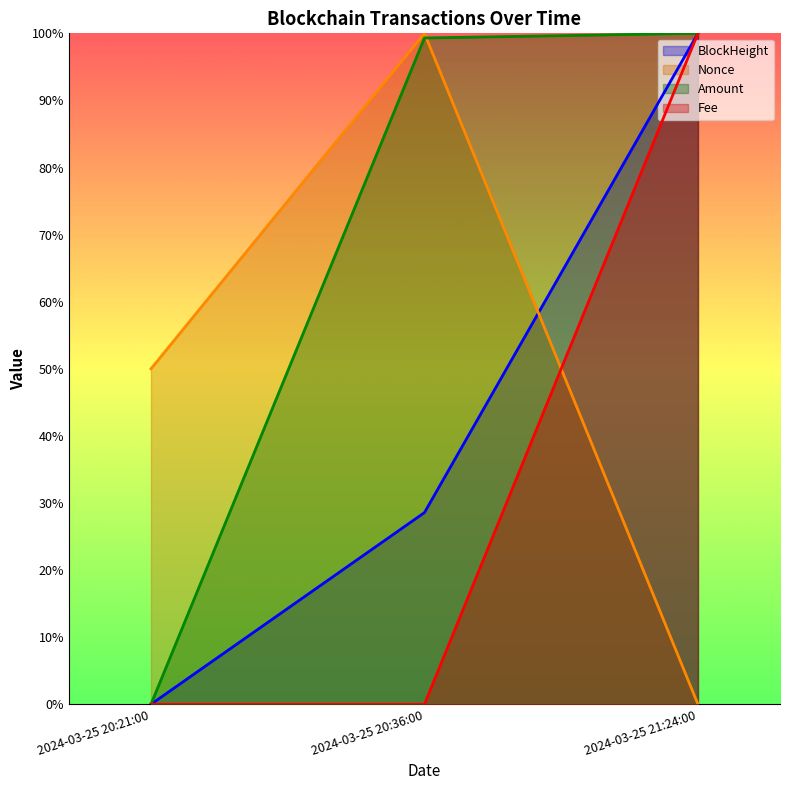

What is the label of the 2nd point from the left?

2024-03-25 20:36:00